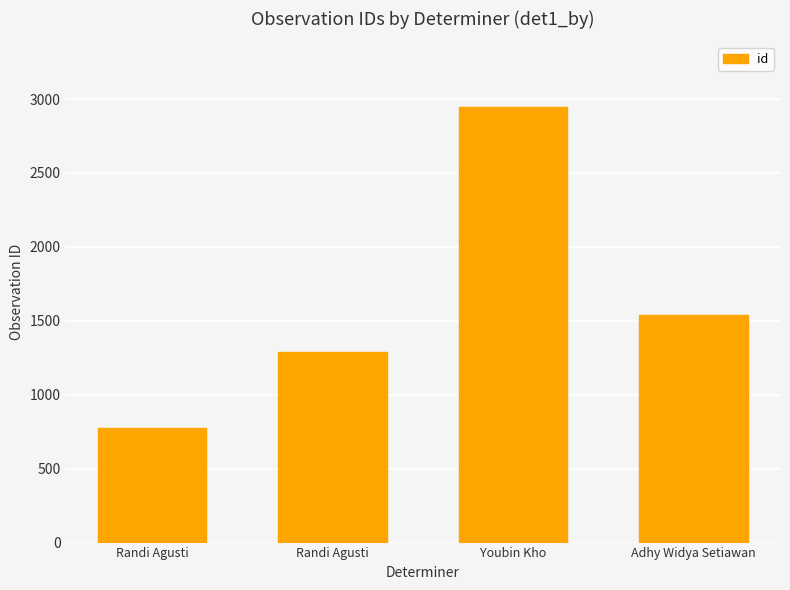

How many categories are shown in the chart?

4